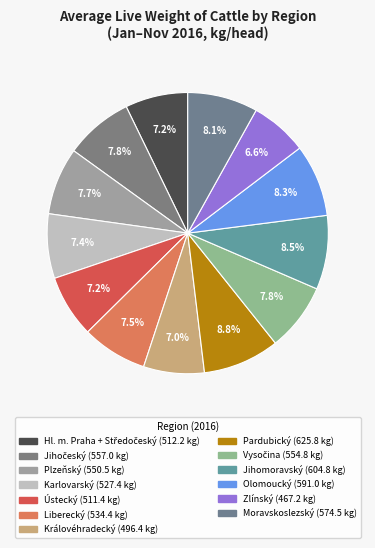

How many segments does this pie chart have?

13